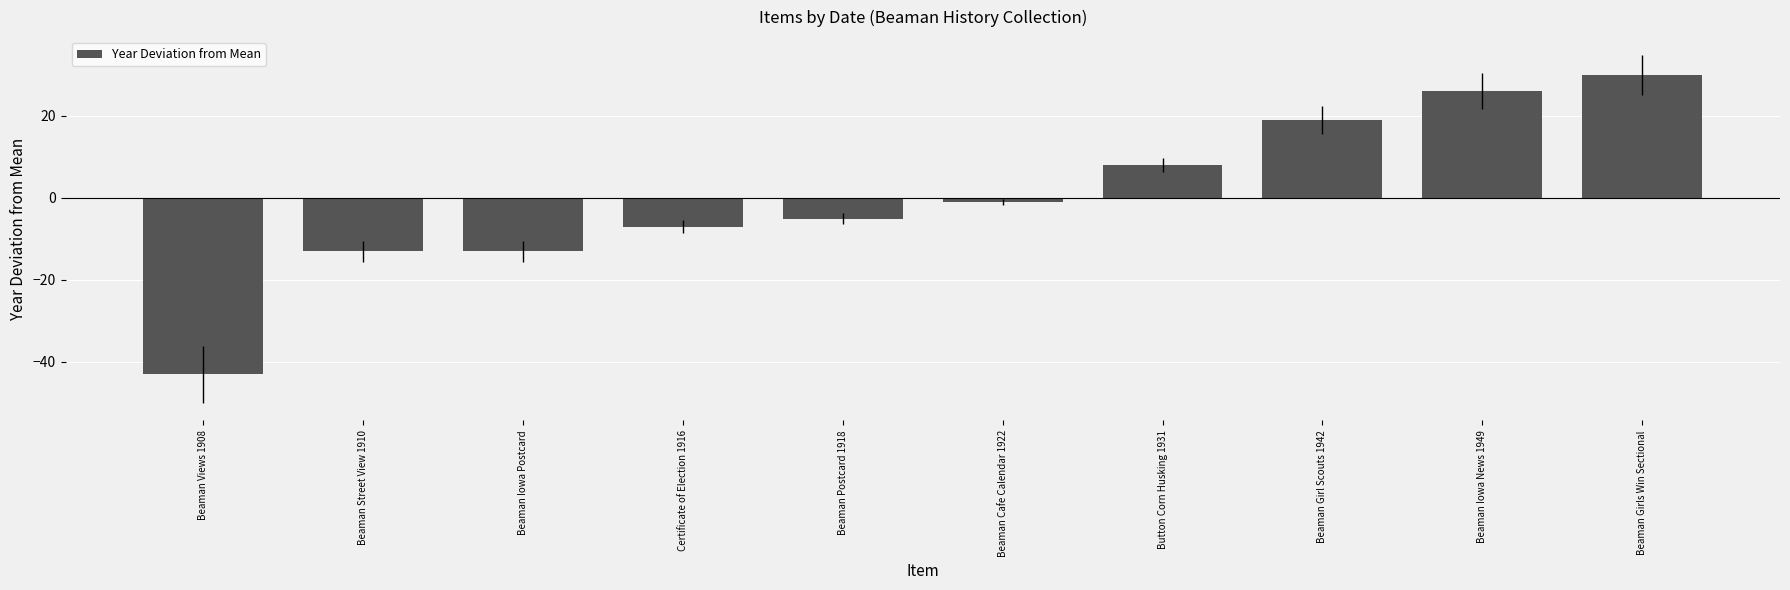

What is the difference between the values at Beaman Street View 1910 and Beaman Girls Win Sectional?

43.0